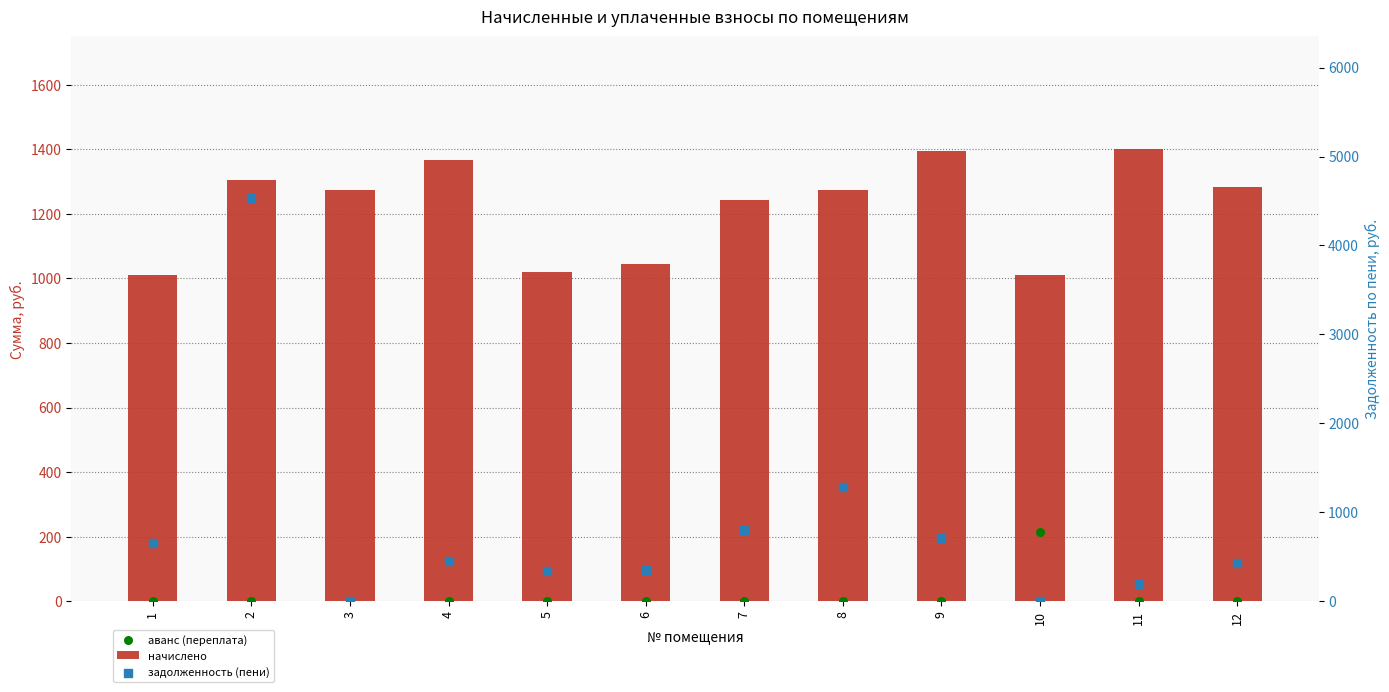

At which category is the sum across all series the highest?

2